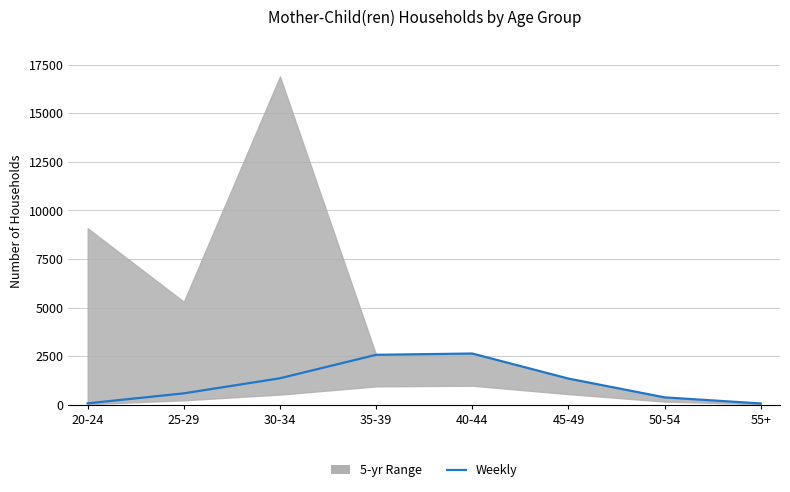

How many points are higher than both their immediate neighbors (excluding endpoints)?

1